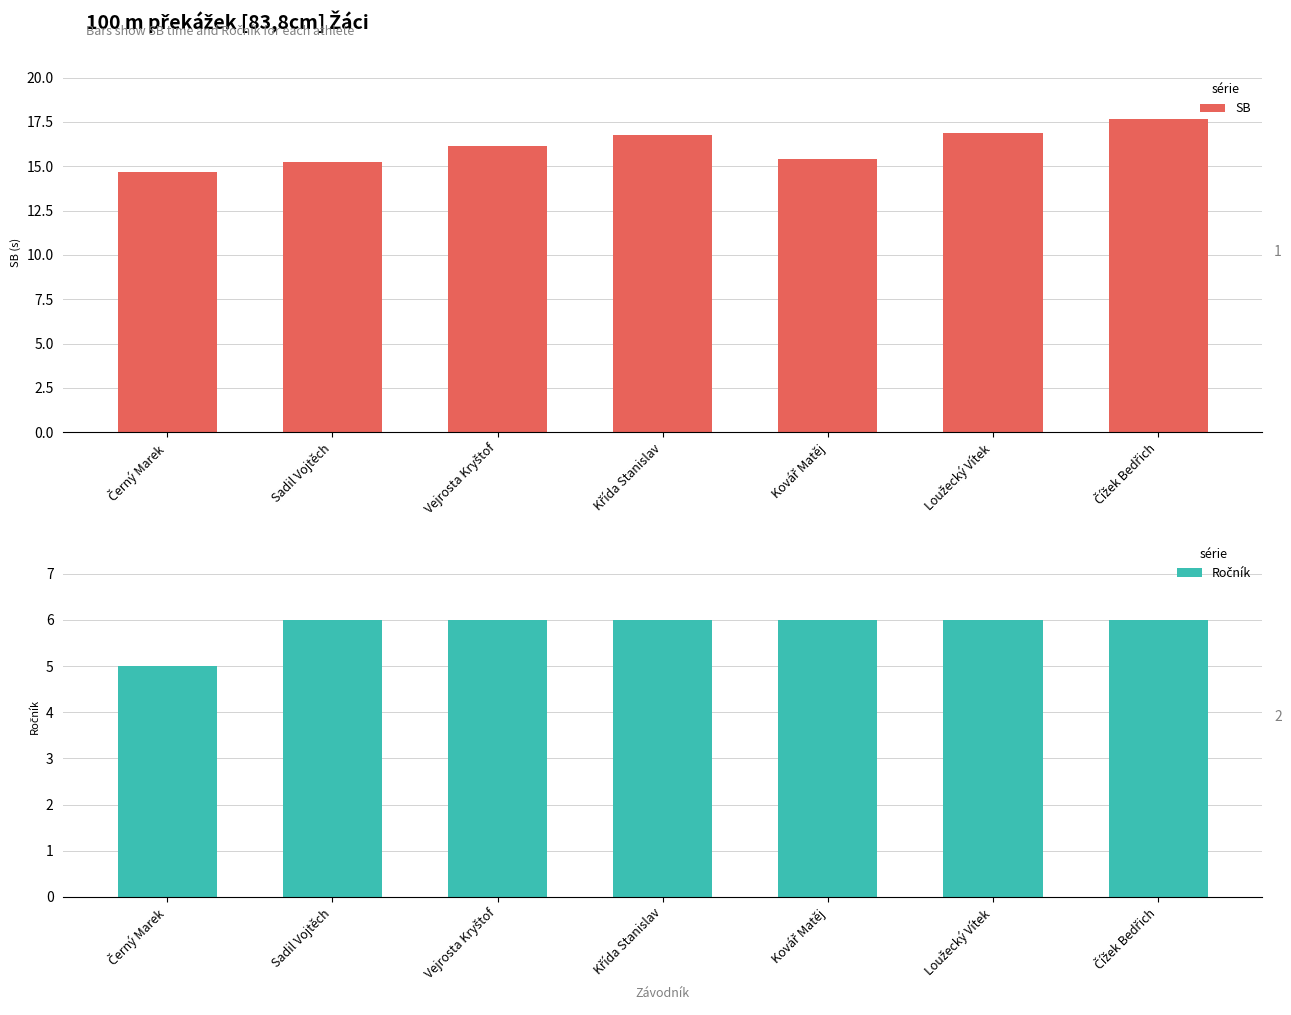

True or false: SB has a value of 14.7 at Černý Marek.

True